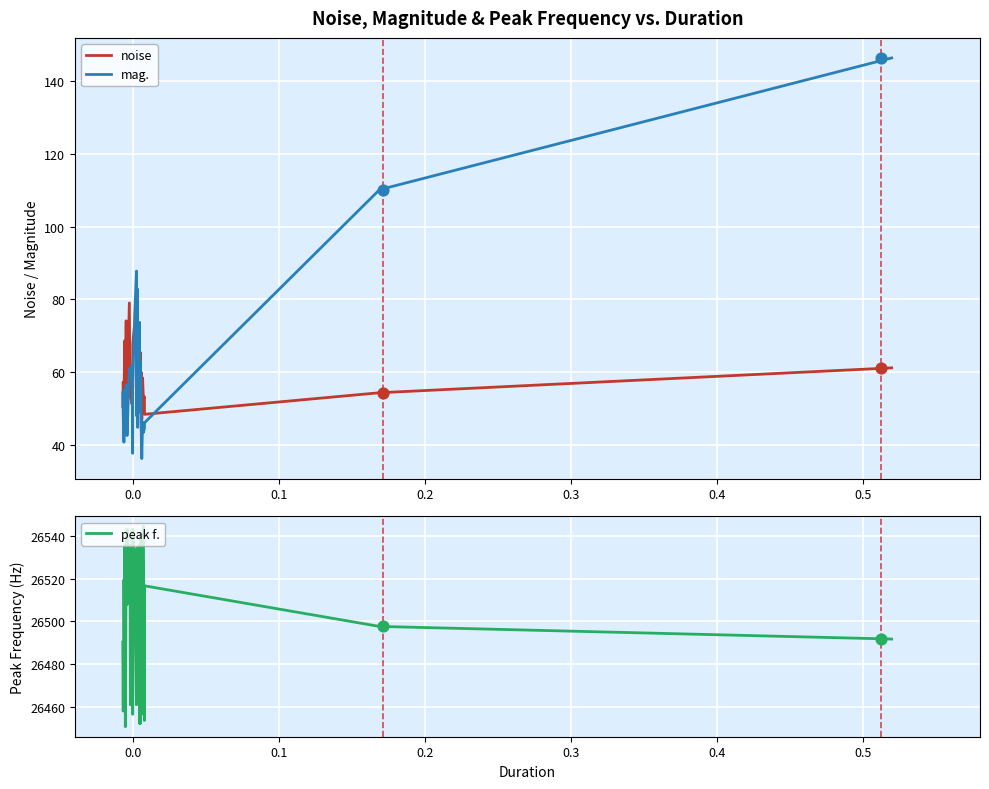

Which series has the largest Y range (max minus min)?

mag.